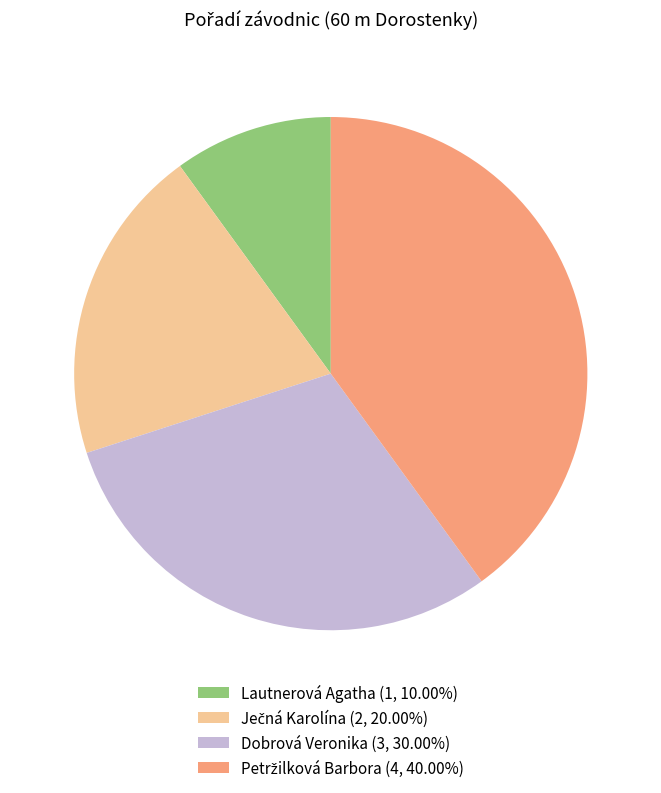

The Lautnerová Agatha slice represents 10% of the pie. True or false?

True